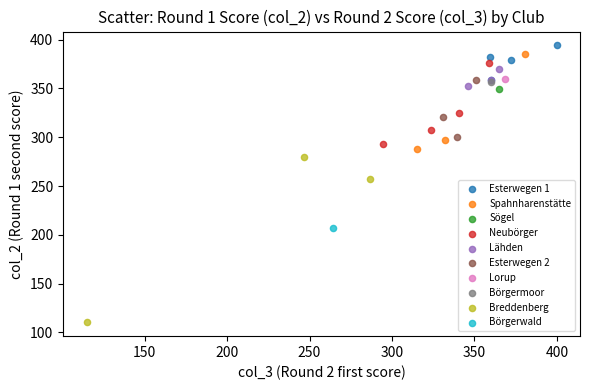

What are all the series names shown in the legend?

Esterwegen 1, Spahnharenstätte, Sögel, Neubörger, Lähden, Esterwegen 2, Lorup, Börgermoor, Breddenberg, Börgerwald